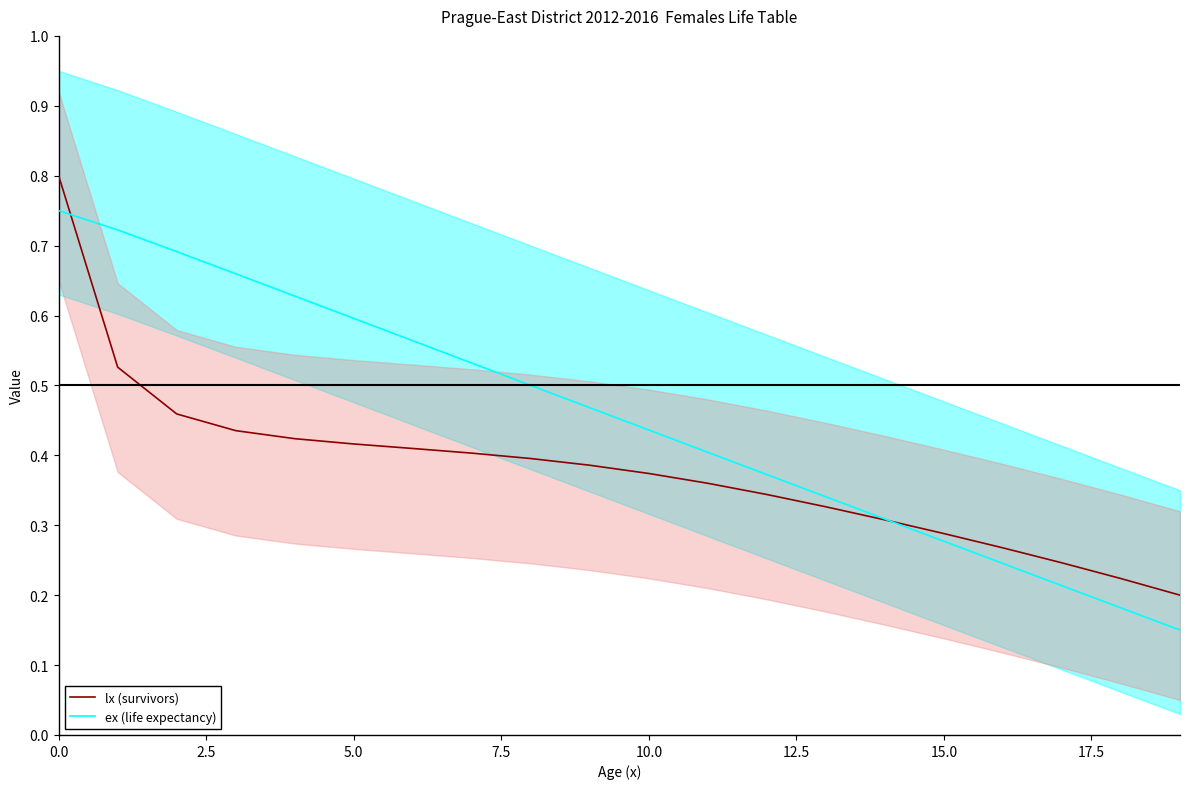

At how many categories does at least one series exceed 0?

20